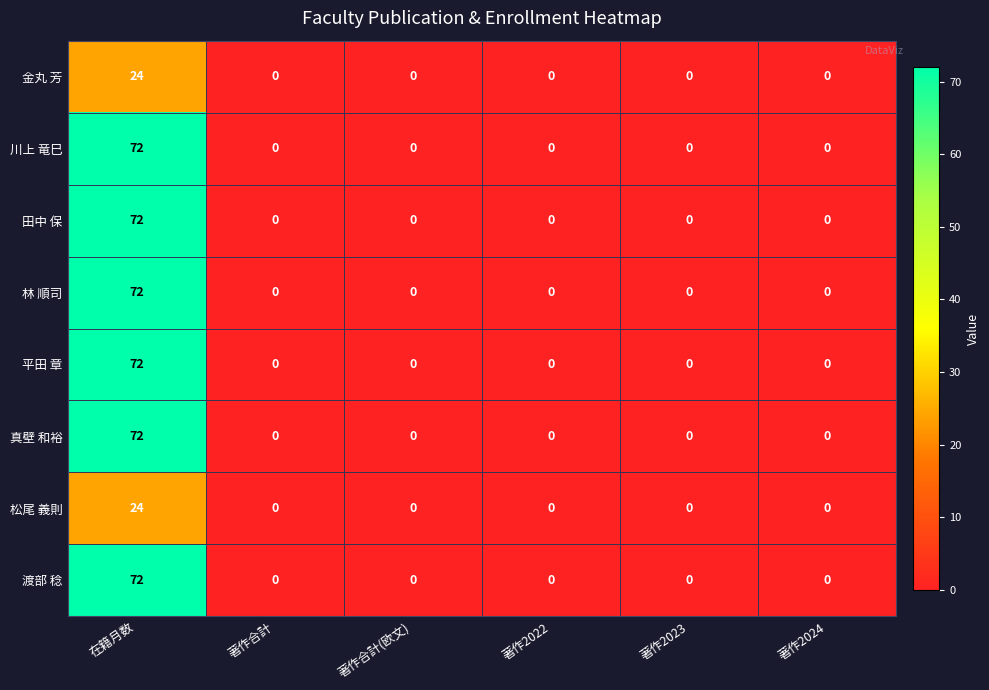

What is the difference between the maximum and second lowest values in the 渡部 稔 series?

72